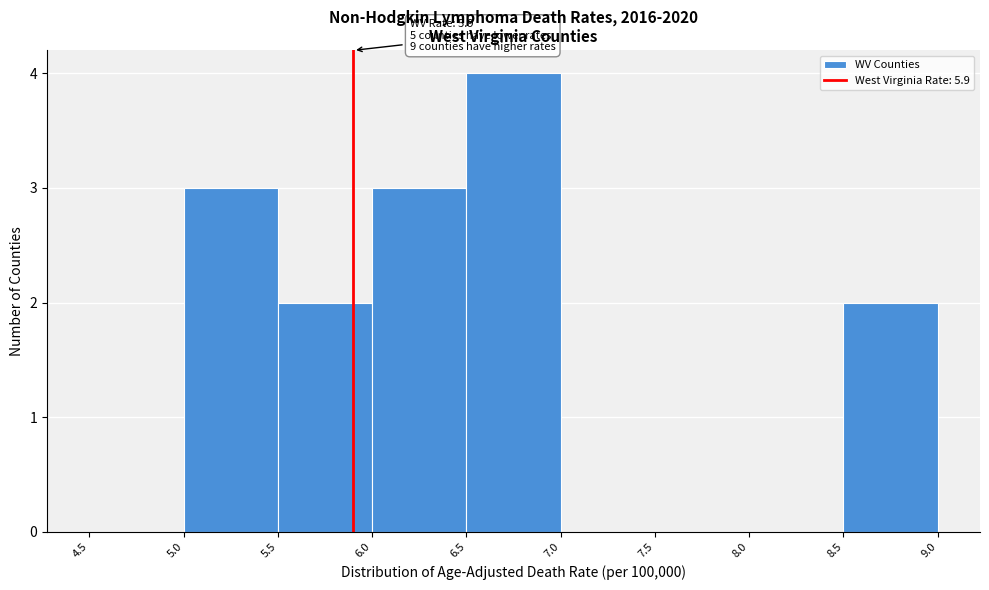

Which range on the x-axis has the tallest bar?

6.5 to 7.0